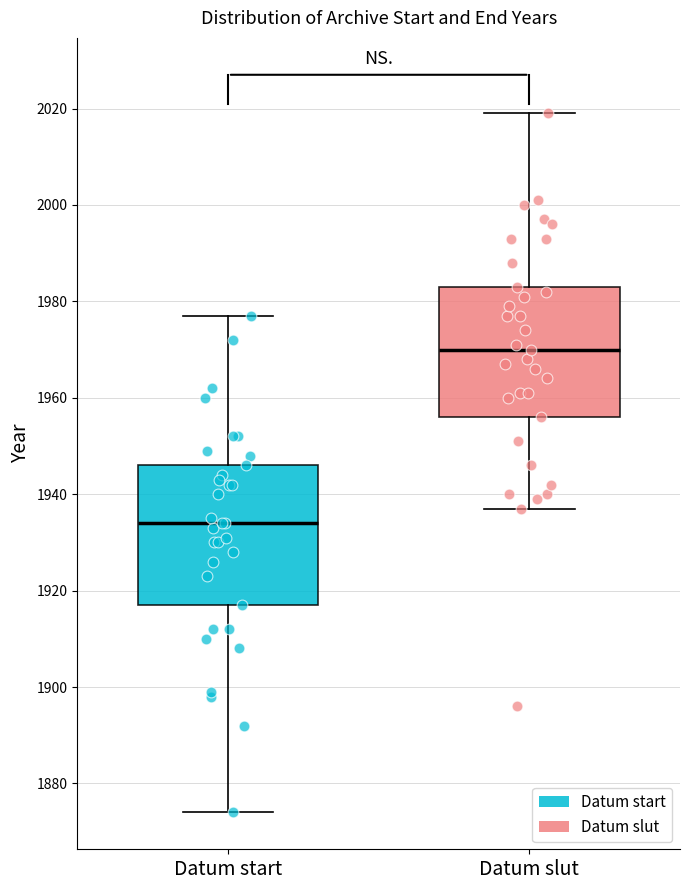

Which box's median line is the highest?

Datum slut